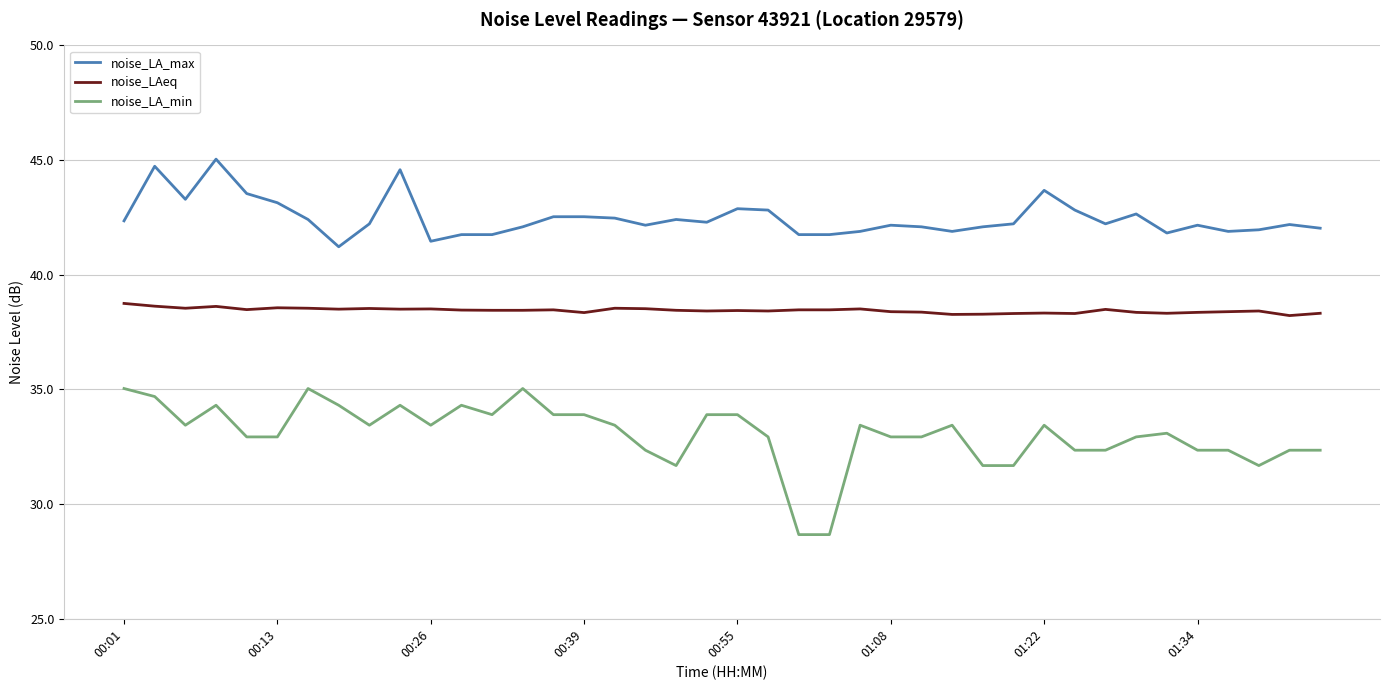

Which series has the largest total across all categories?

noise_LA_max